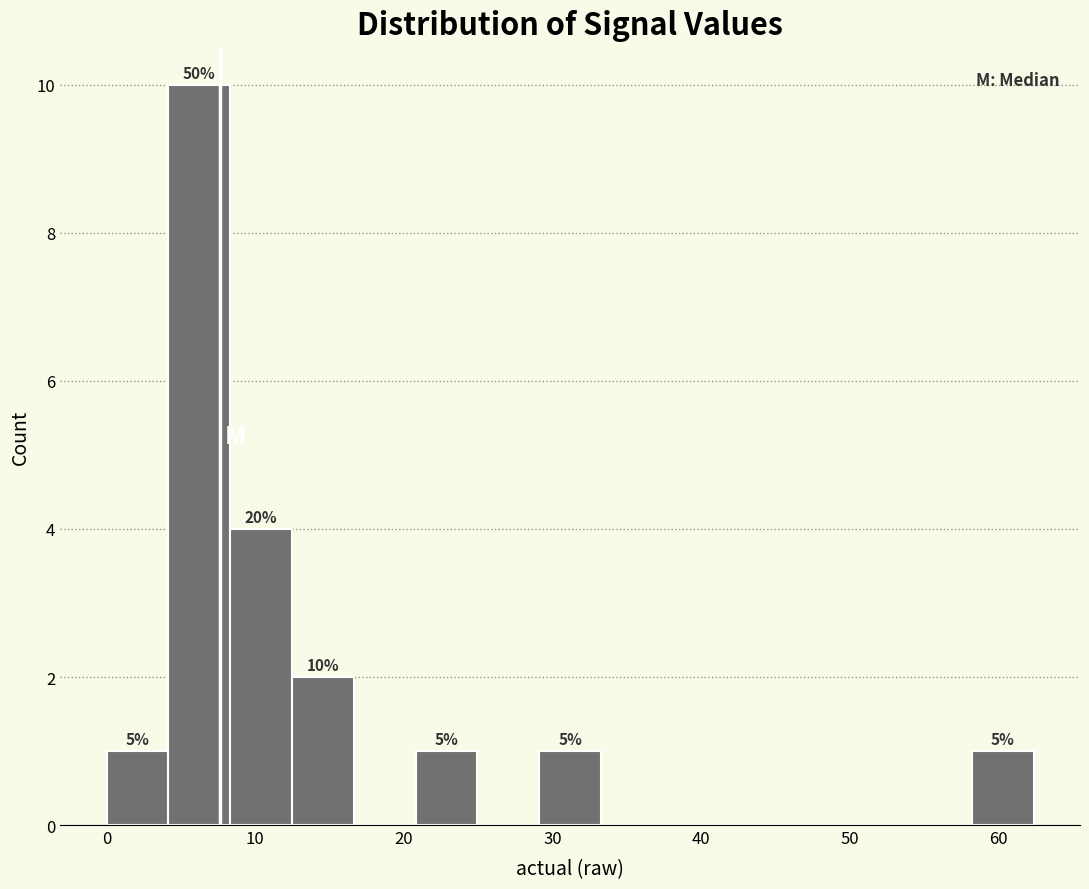

Over which range of the x-axis is the bar tallest?

4 to 8